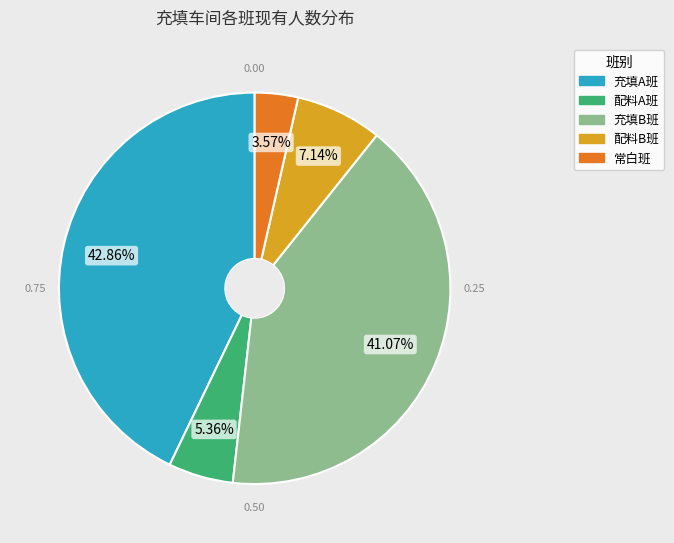

Does 常白班 represent more than half of the total?

No